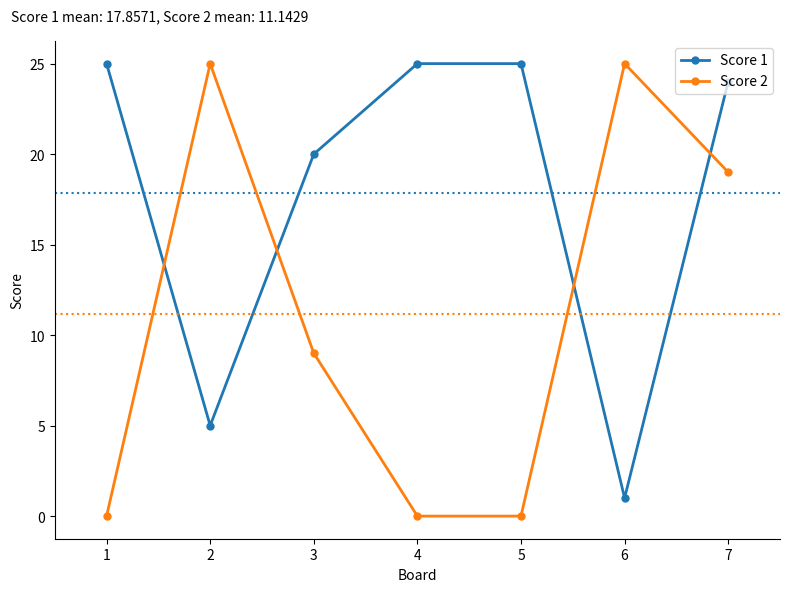

What is the greatest value displayed?

25